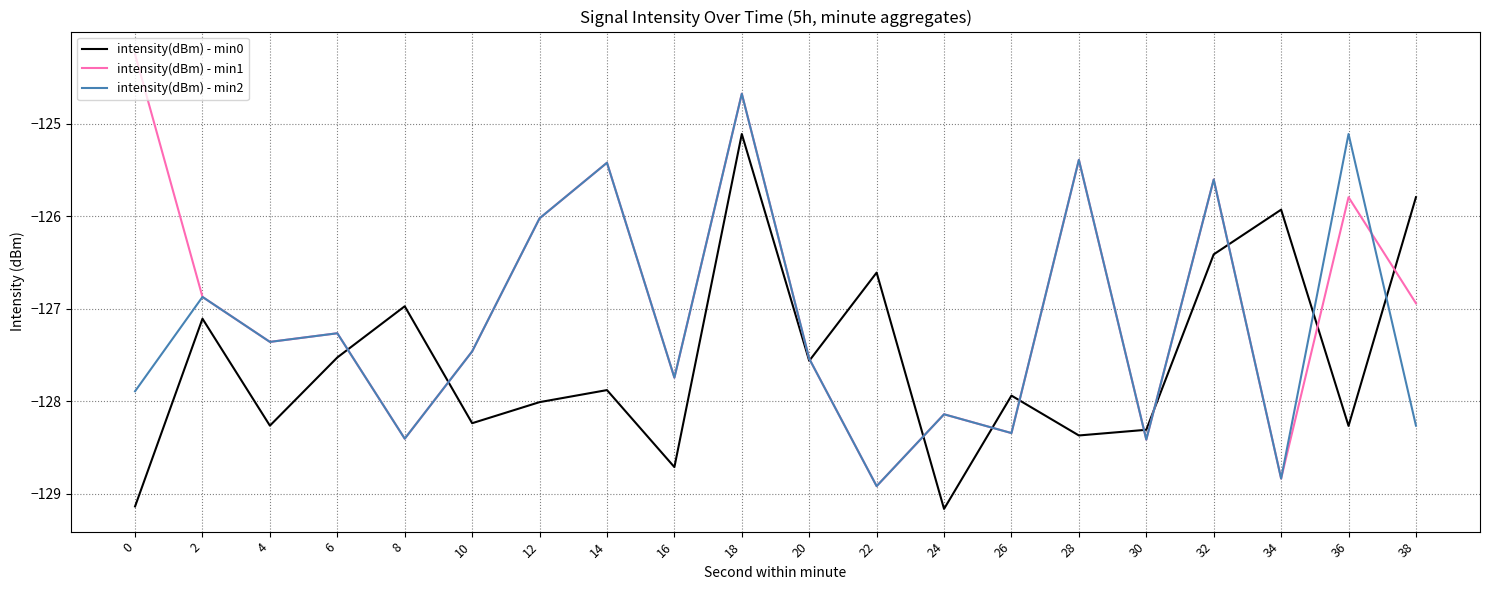

Which series ends up on top after the final intersection of intensity(dBm) - min0 and intensity(dBm) - min1?

intensity(dBm) - min0